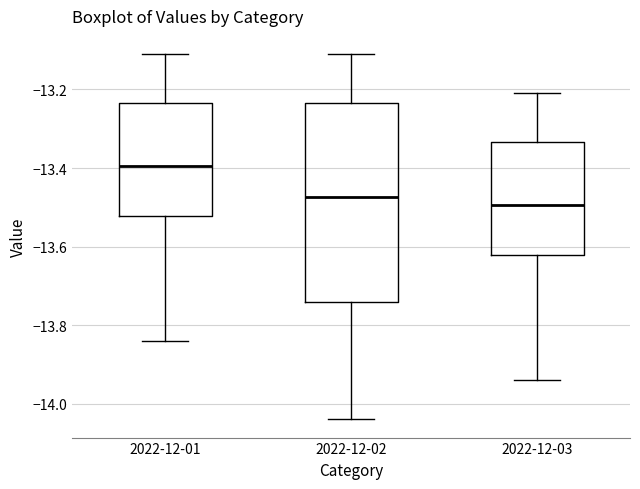

Where is the lower edge of the box for 2022-12-03 on the y-axis? The values are not printed on the chart, so give them approximately, as read against the axis.

-13.62